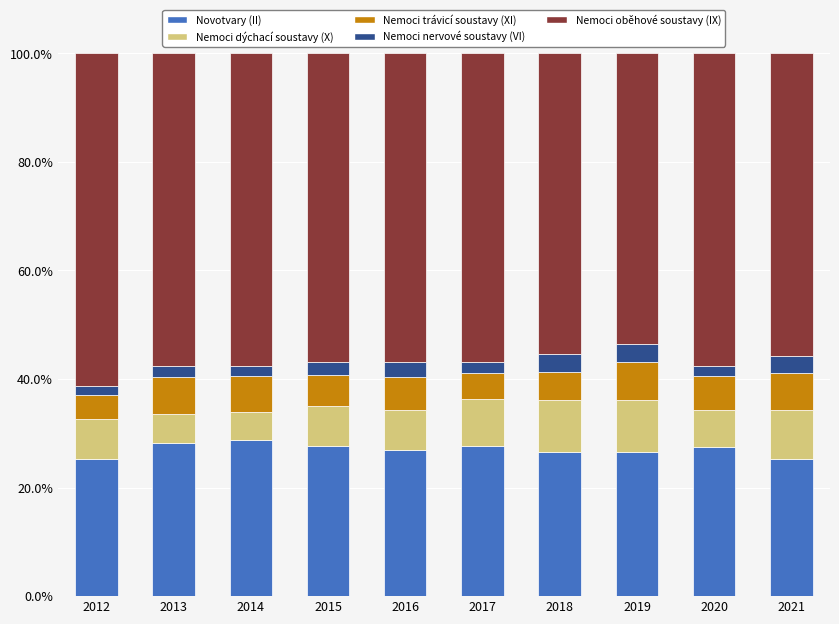

What is the difference between the second highest and second lowest values in the Novotvary (II) series?

2.8